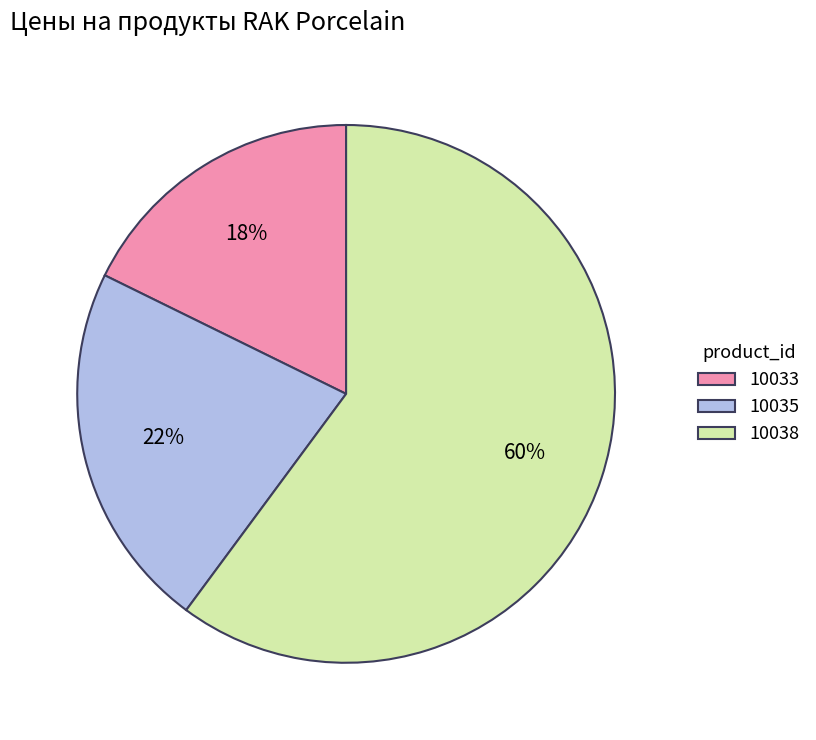

Combined, do 10033 and 10035 account for over 50%?

No